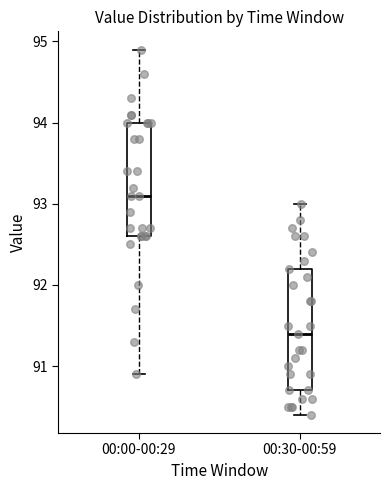

Which box's median line is the lowest?

00:30-00:59